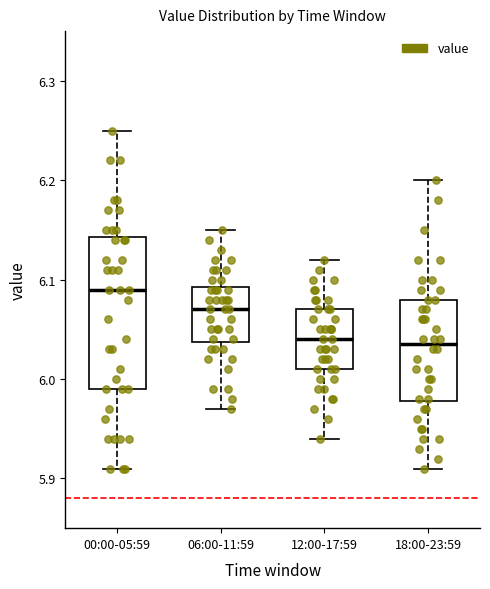

Reading left to right, read every box against the y-axis: the position of its median line, the range the box covers, and the ends of its whiskers. The values are not printed on the chart, so give them approximately, as read against the axis.

00:00-05:59: median 6.09, box 5.99 to 6.14, whiskers 5.91 to 6.25
06:00-11:59: median 6.07, box 6.04 to 6.09, whiskers 5.97 to 6.15
12:00-17:59: median 6.04, box 6.01 to 6.07, whiskers 5.94 to 6.12
18:00-23:59: median 6.04, box 5.98 to 6.08, whiskers 5.91 to 6.20